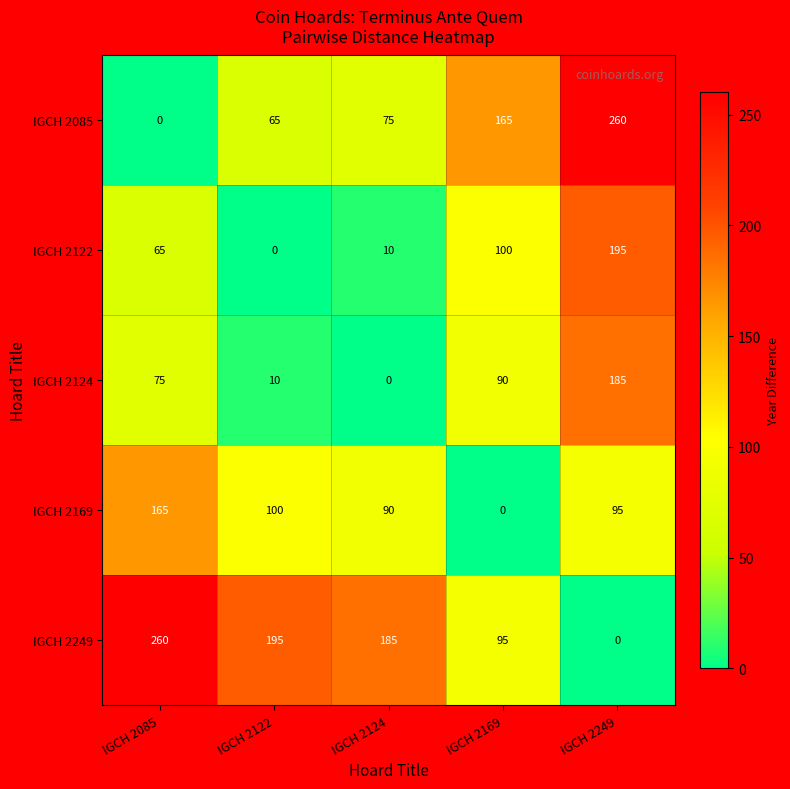

At which label is IGCH 2122 closest to 97?

IGCH 2169